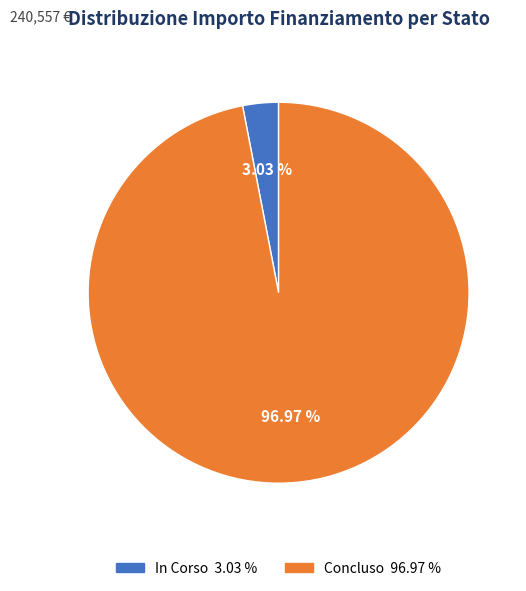

To the nearest percent, what is the difference between the In Corso and Concluso slice percentages?

94%